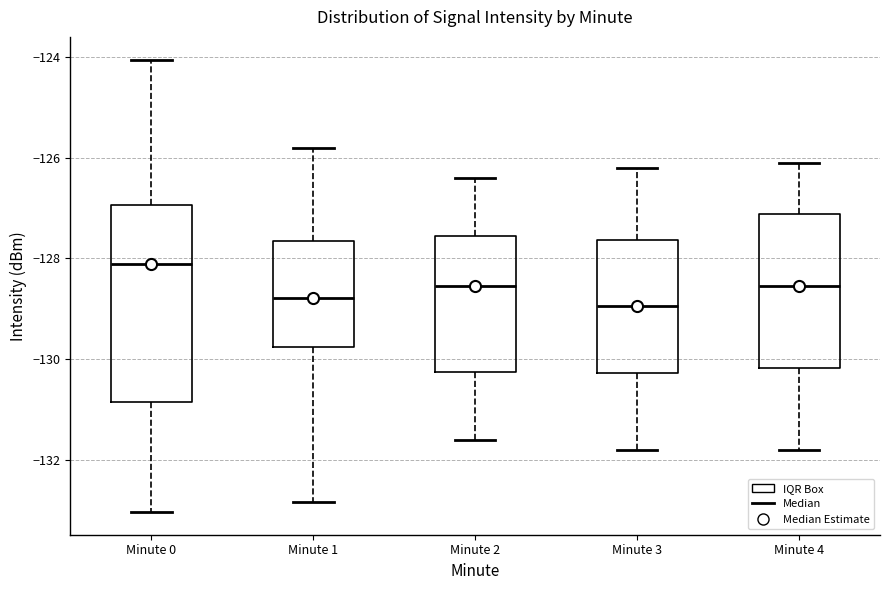

Which box's median line is the highest?

Minute 0